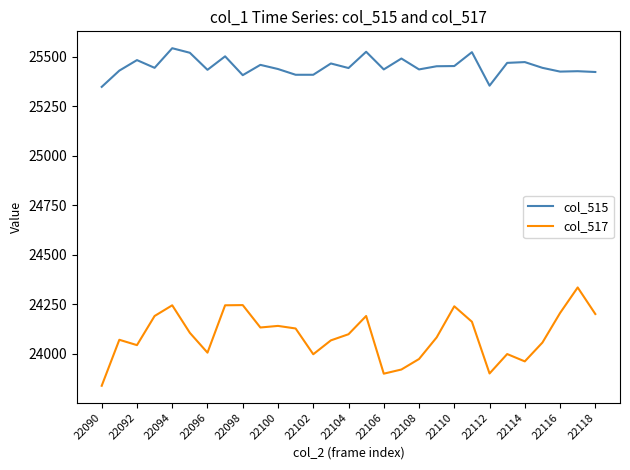

What is the difference between the maximum and minimum values in the col_517 series?

496